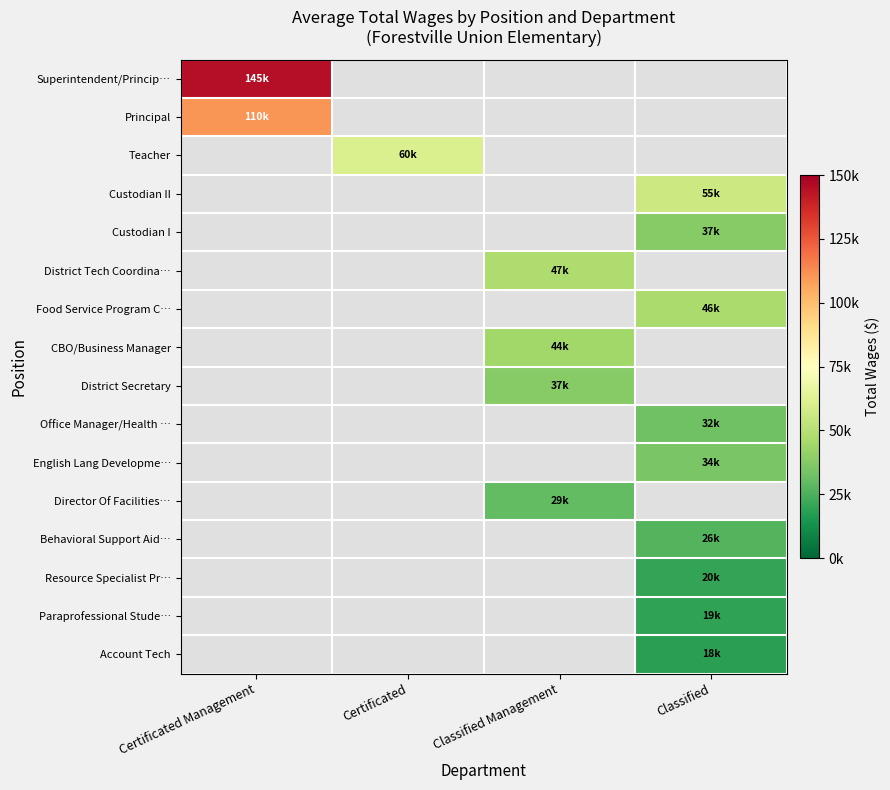

Between Classified and Certificated, which is larger?

Certificated